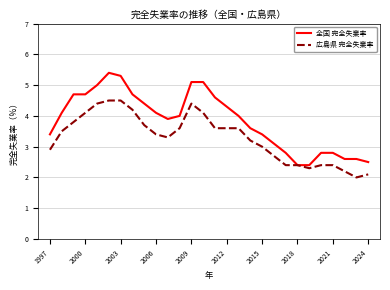

List the series in order of their peak value, highest first.

全国 完全失業率, 広島県 完全失業率